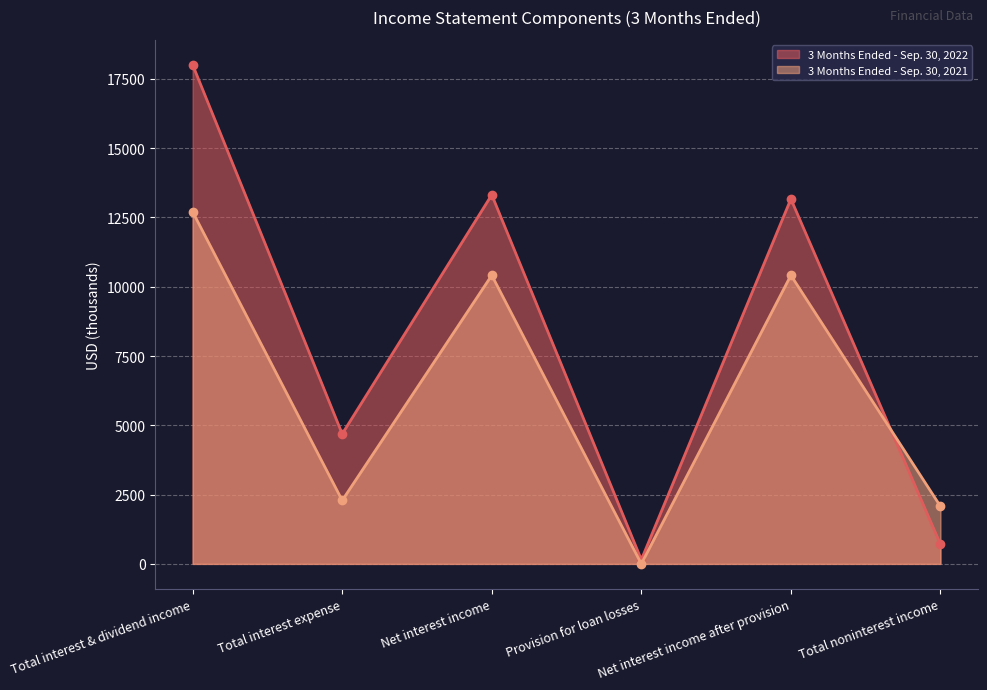

How many intersections are there between 3 Months Ended - Sep. 30, 2022 and 3 Months Ended - Sep. 30, 2021?

1